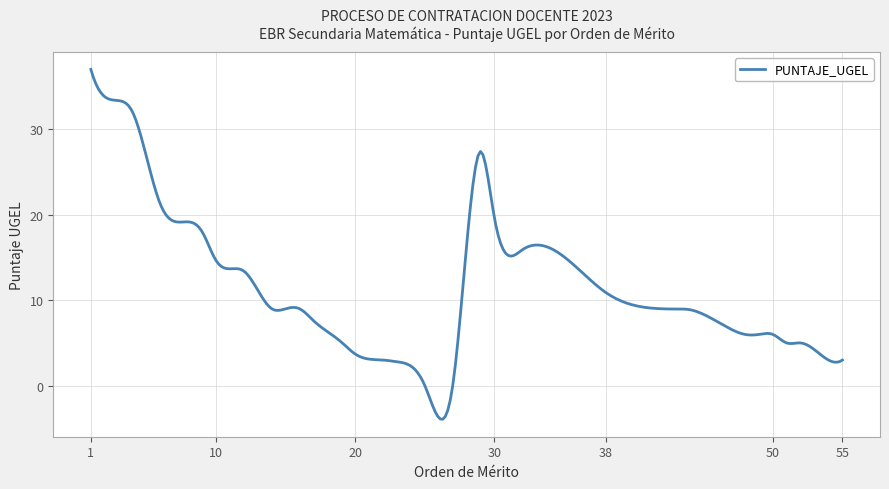

How many lines are shown in the chart?

1